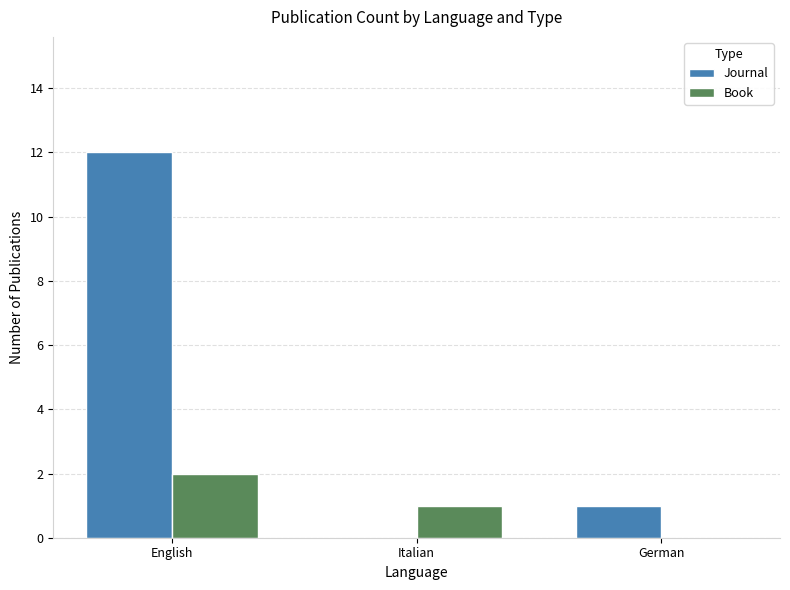

Is the value of Book at German greater than the value of Journal at English?

No